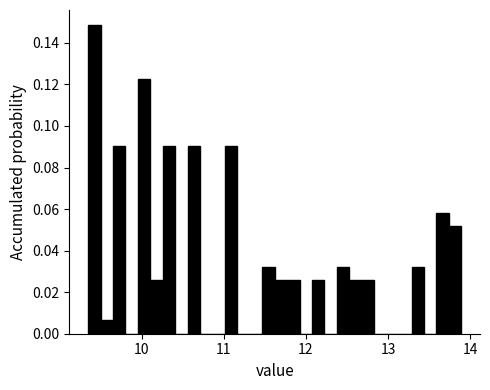

Read against the x-axis, roughly where is the centre of the tallest bar?

9.4